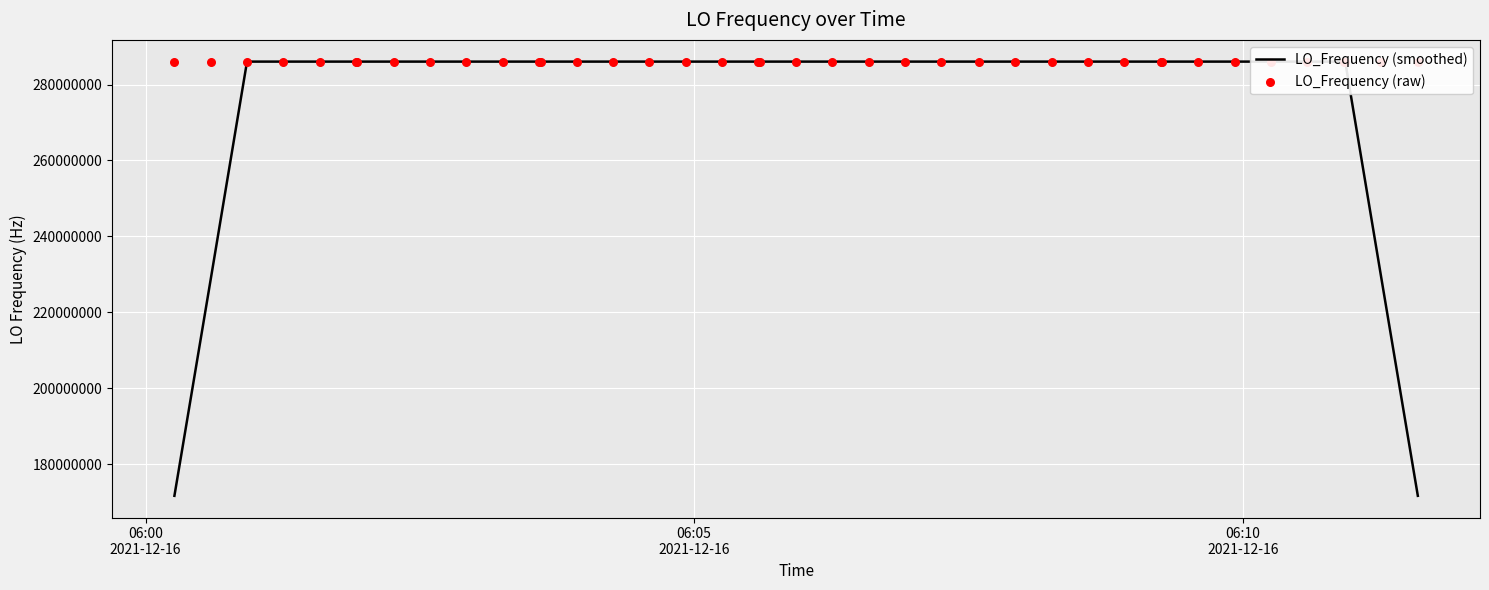

What are all the series names shown in the legend?

LO_Frequency (smoothed), LO_Frequency (raw)